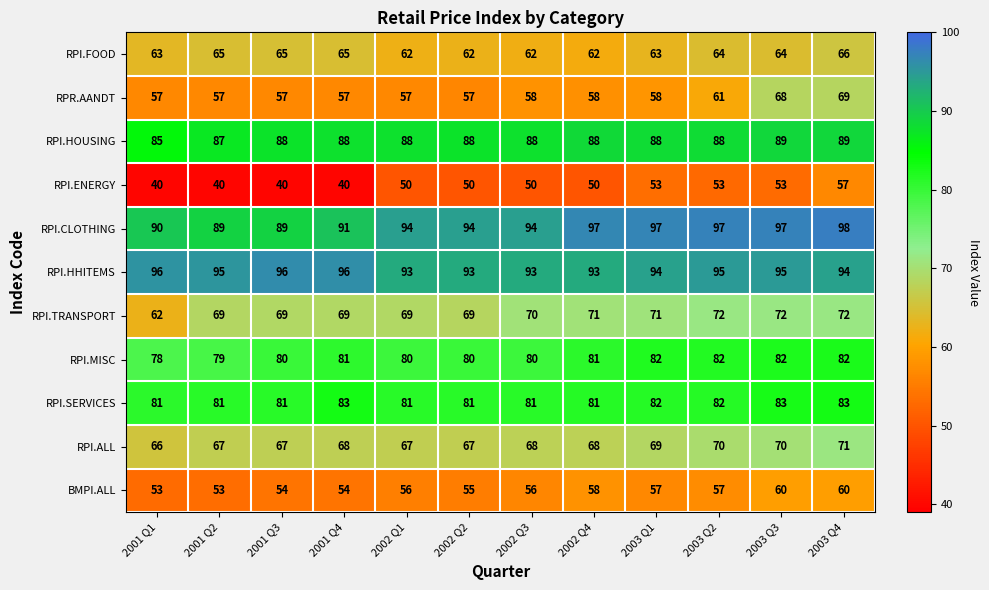

At which label does RPI.MISC reach its minimum?

2001 Q1